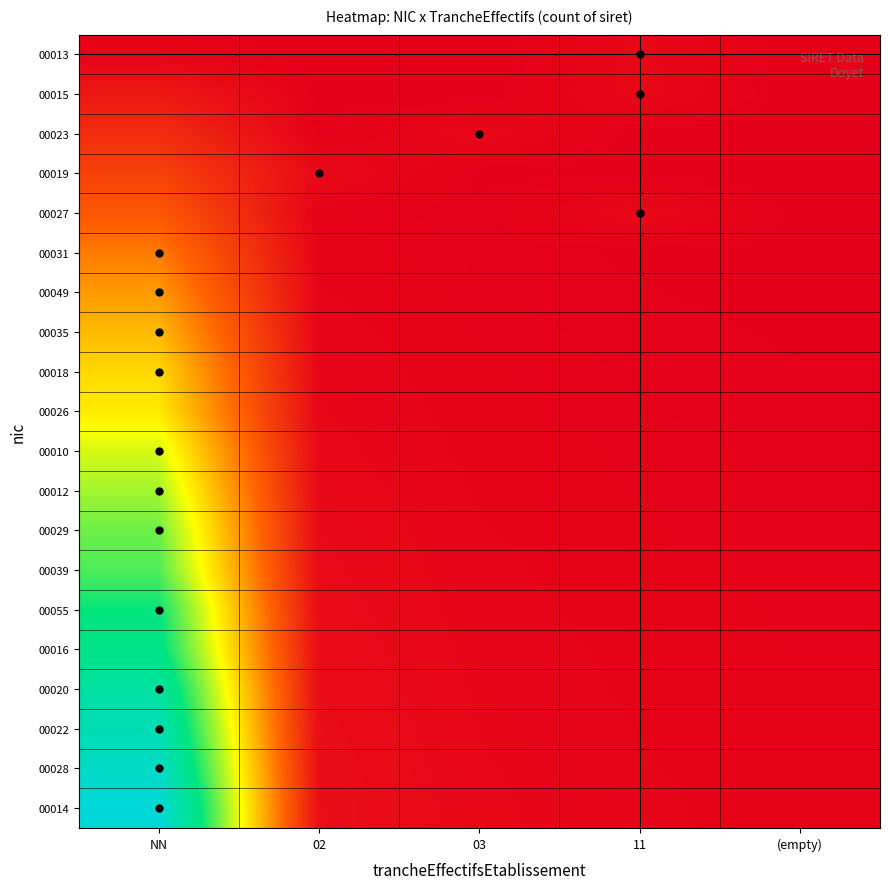

Rank the series at 11 from highest to lowest value.

00027, 00015, 00013, 00014, 00028, 00022, 00020, 00016, 00055, 00039, 00029, 00012, 00010, 00026, 00018, 00035, 00049, 00031, 00019, 00023